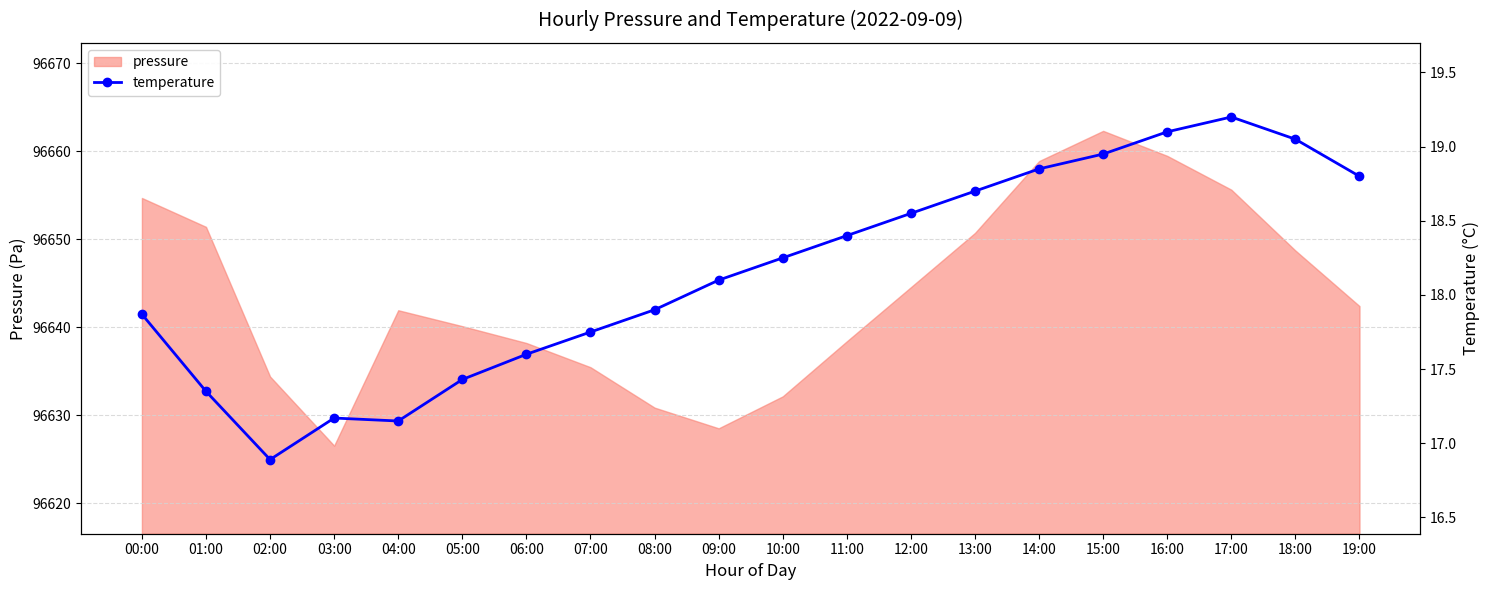

Reading right to left, transcribe all the data shown in this chart.

19:00=18.8	18:00=19.1	17:00=19.2	16:00=19.1	15:00=18.9	14:00=18.9	13:00=18.7	12:00=18.6	11:00=18.4	10:00=18.2	09:00=18.1	08:00=17.9	07:00=17.8	06:00=17.6	05:00=17.4	04:00=17.1	03:00=17.2	02:00=16.9	01:00=17.4	00:00=17.9